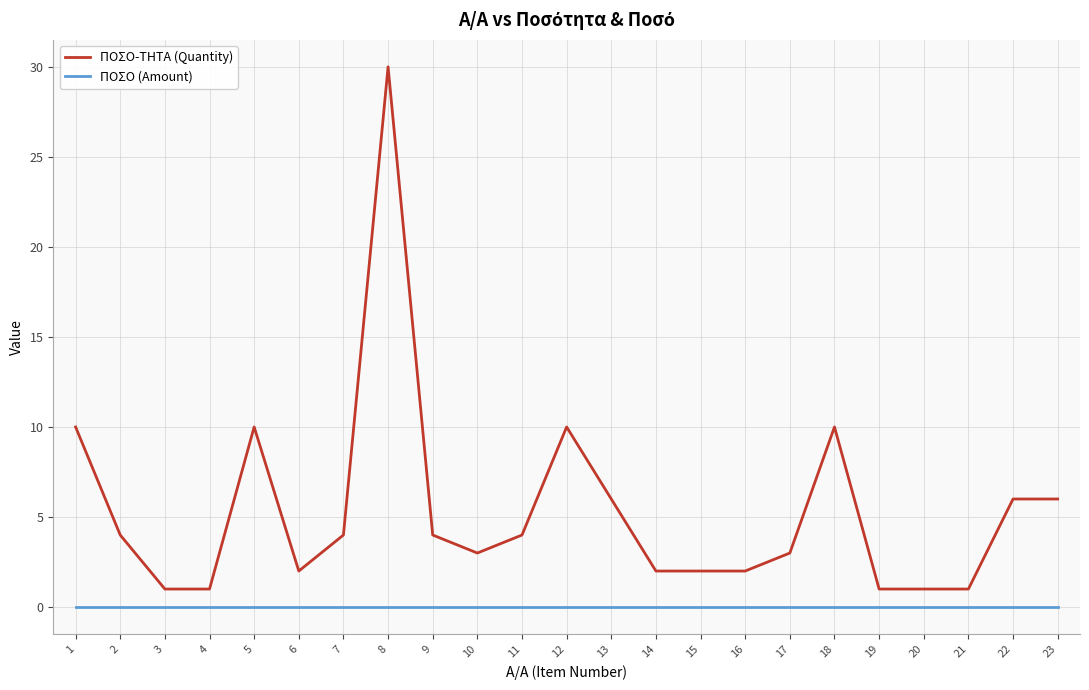

At how many categories does at least one series exceed 0?

23